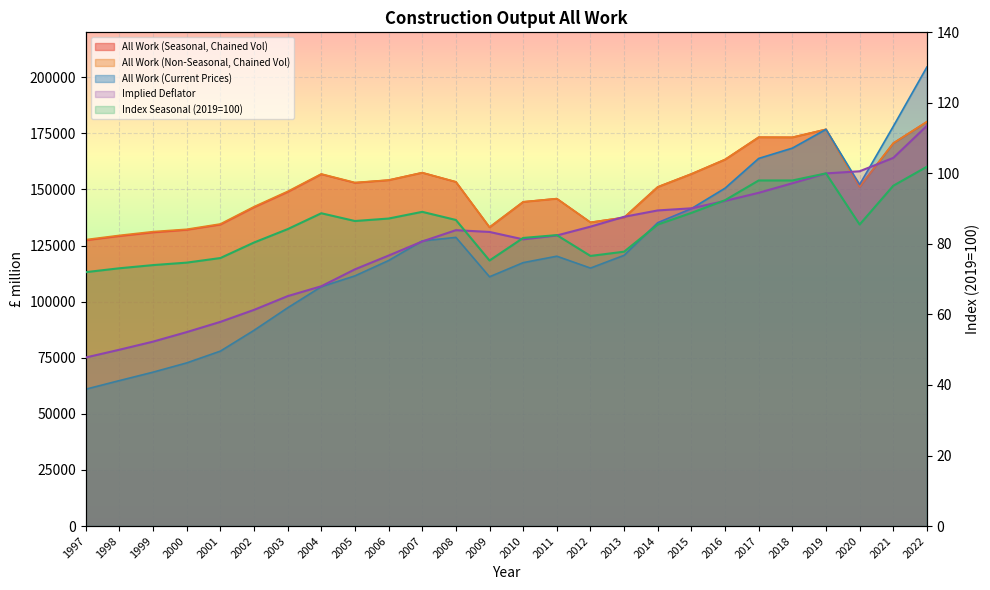

What is the sum of all All Work (Non-Seasonal, Chained Vol) values?

3914678.0